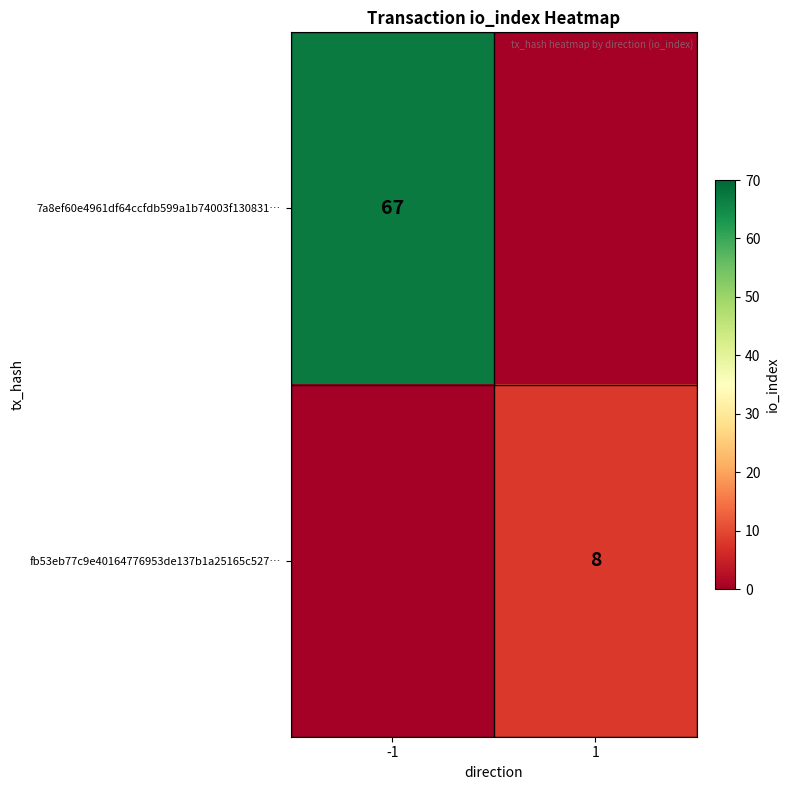

The value of 7a8ef60e4961df64ccfdb599a1b74003f130831… at -1 is 21. True or false?

False